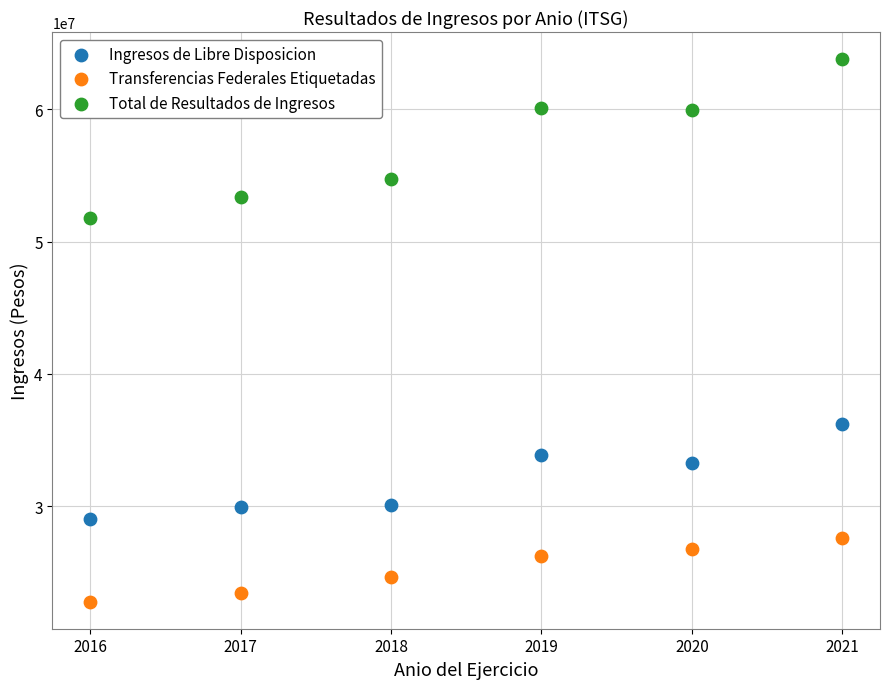

Which series has the widest spread of Y values?

Total de Resultados de Ingresos